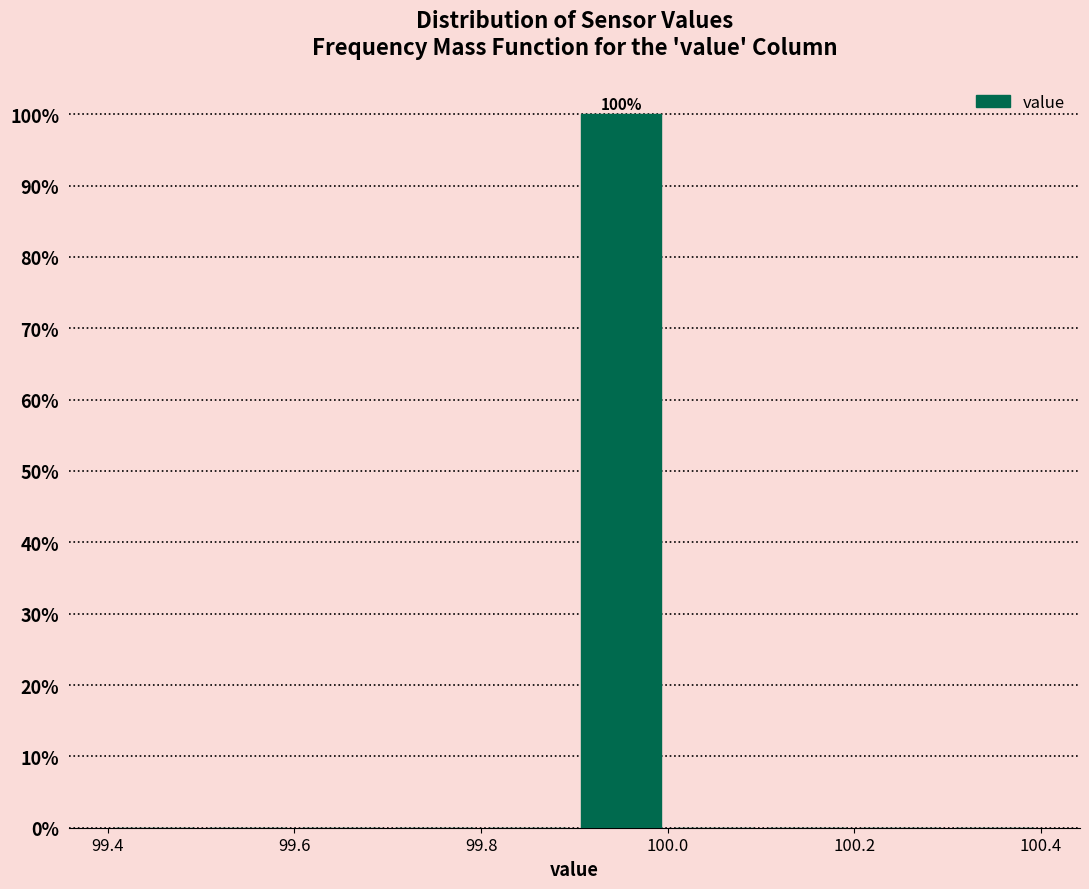

Over which range of the x-axis is the bar tallest?

99.9 to 100.0